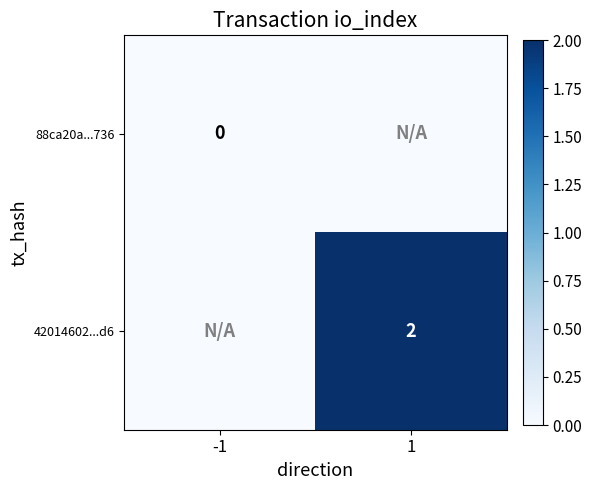

The value of 42014602...d6 at 1 is 1. True or false?

False